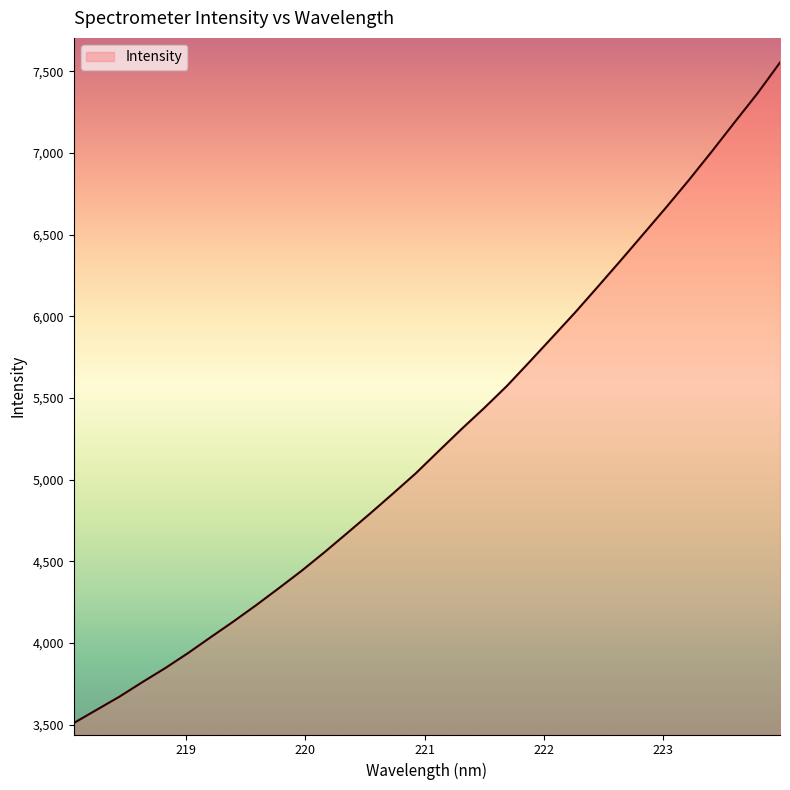

What is the greatest value displayed?

7553.8